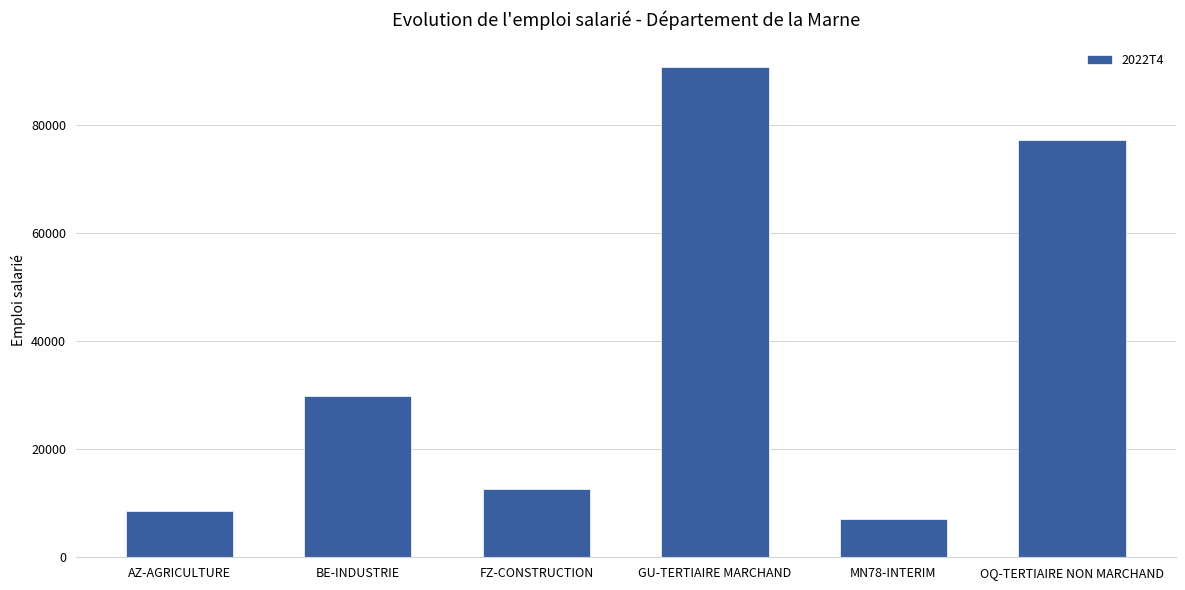

What is the difference between the second highest and minimum values?

70085.3